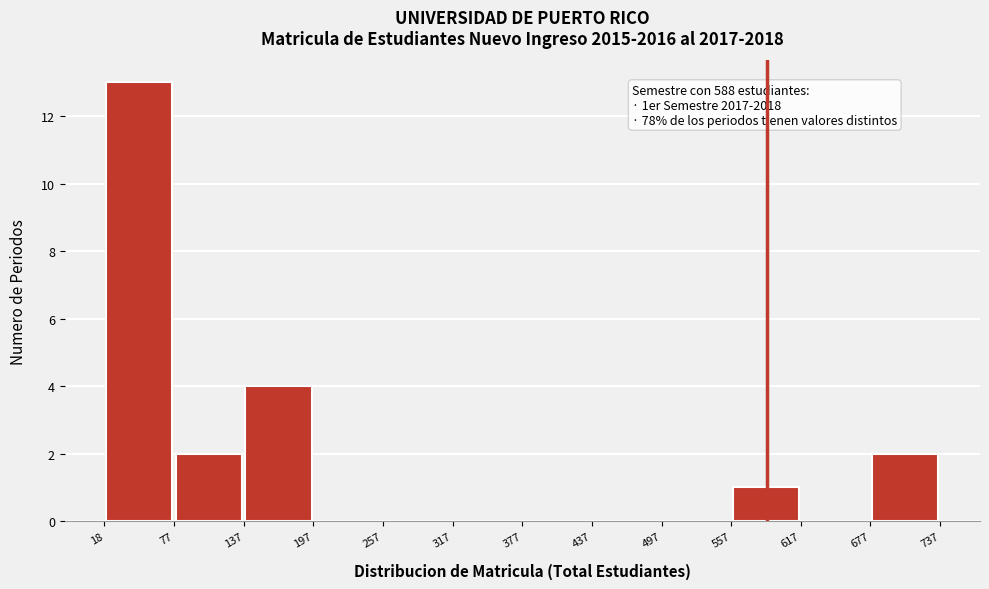

Which range on the x-axis has the tallest bar?

18 to 77